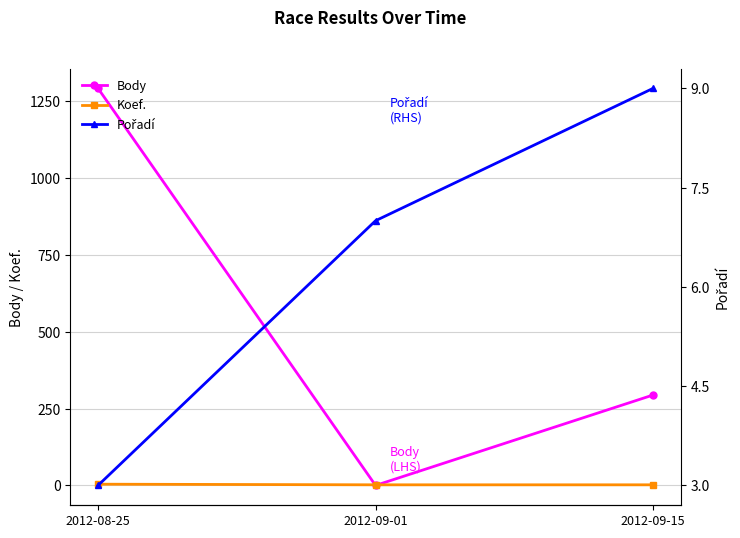

Reading left to right, what are all the values shown in this chart?

Body: 1291	0	294
Koef.: 4	2	2
Pořadí: 3	7	9